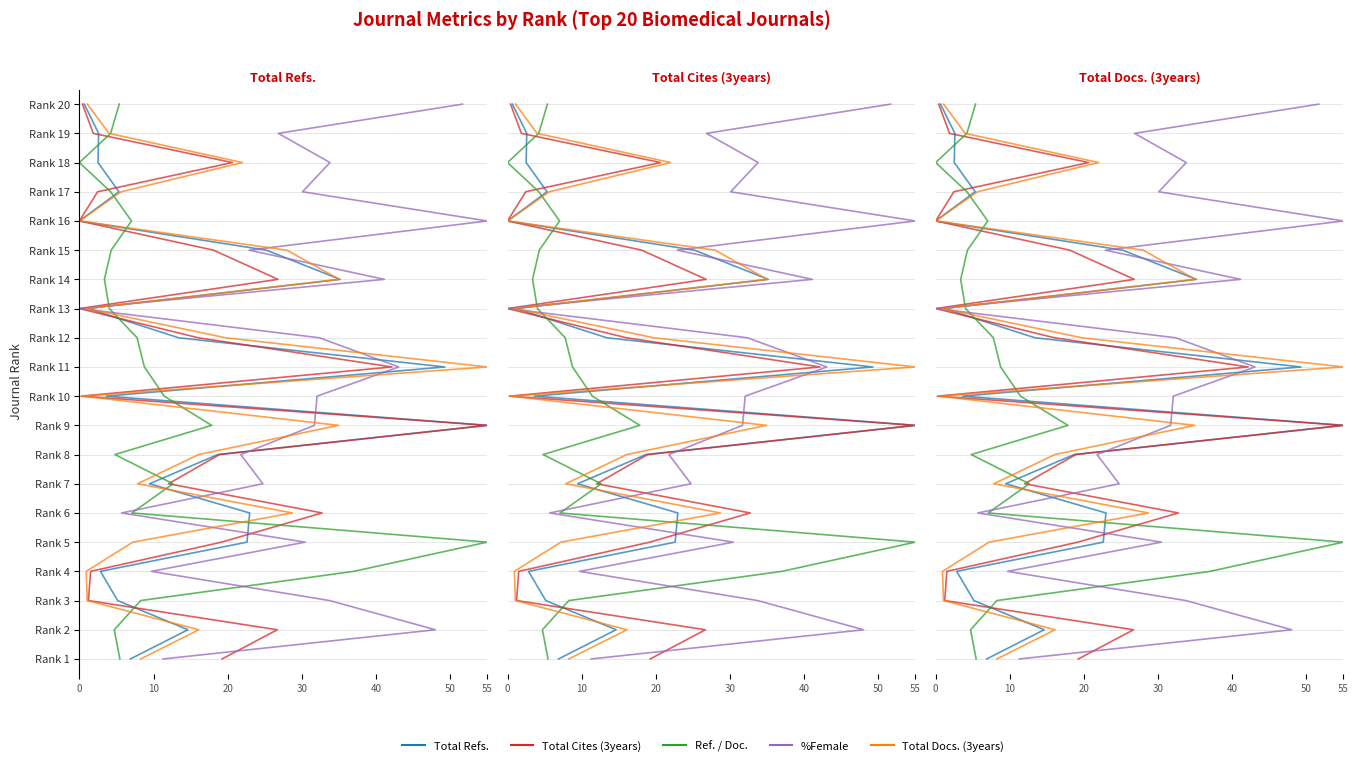

What is the average value of the Ref. / Doc. series?

10